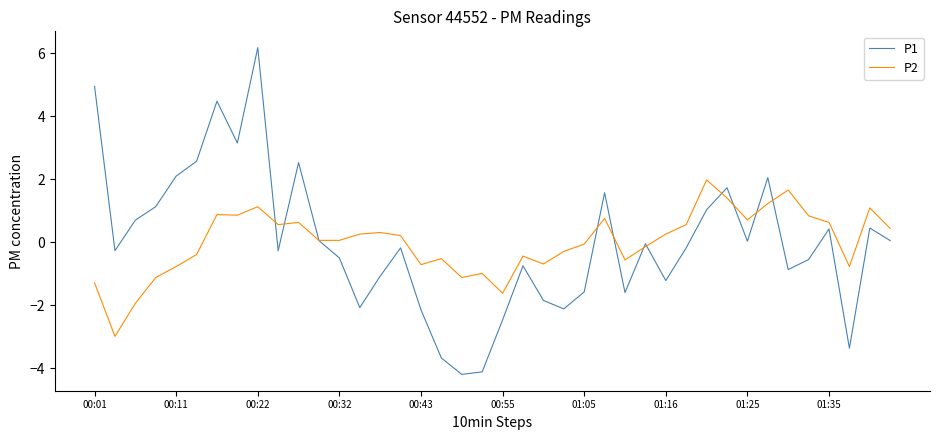

How many positive values does the P2 series have?

22